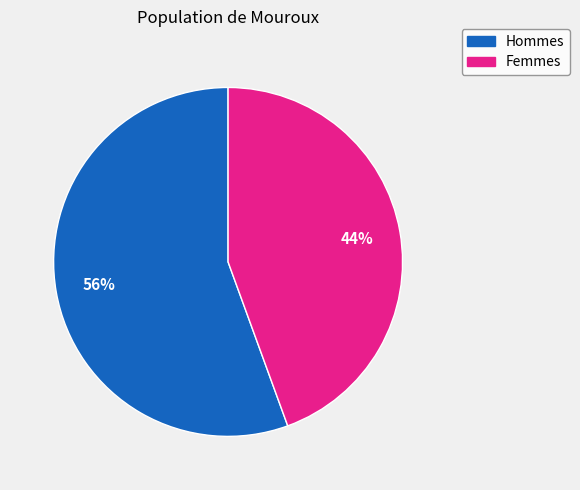

To the nearest percent, what is the combined percentage of Hommes and Femmes?

100%